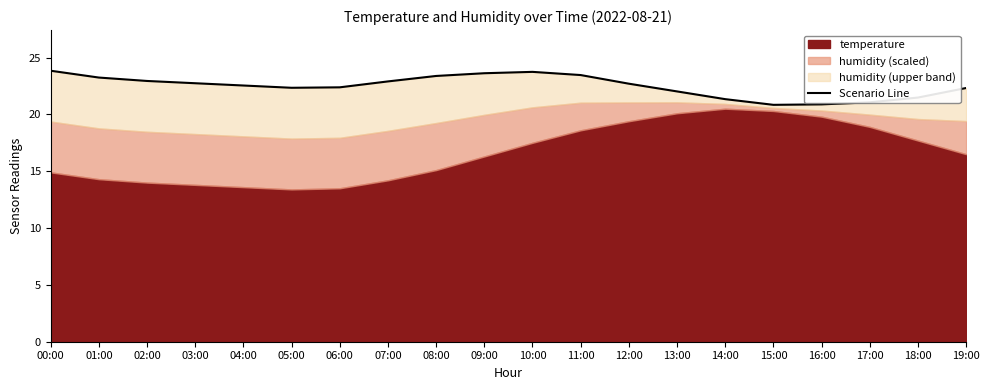

What is the change in value from 04:00 to 16:00?

-1.7